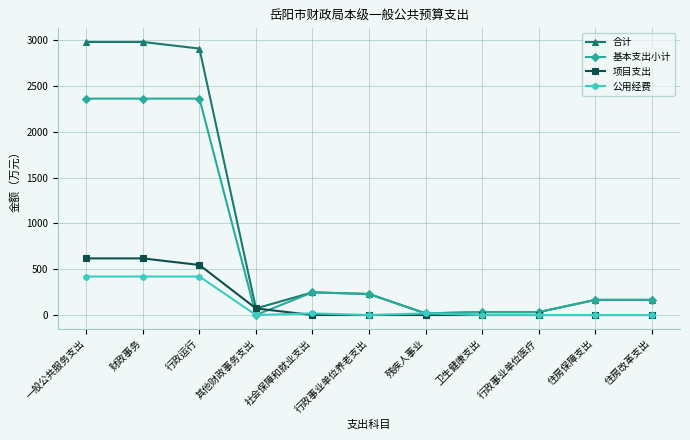

List the series in order of their peak value, lowest first.

公用经费, 项目支出, 基本支出小计, 合计